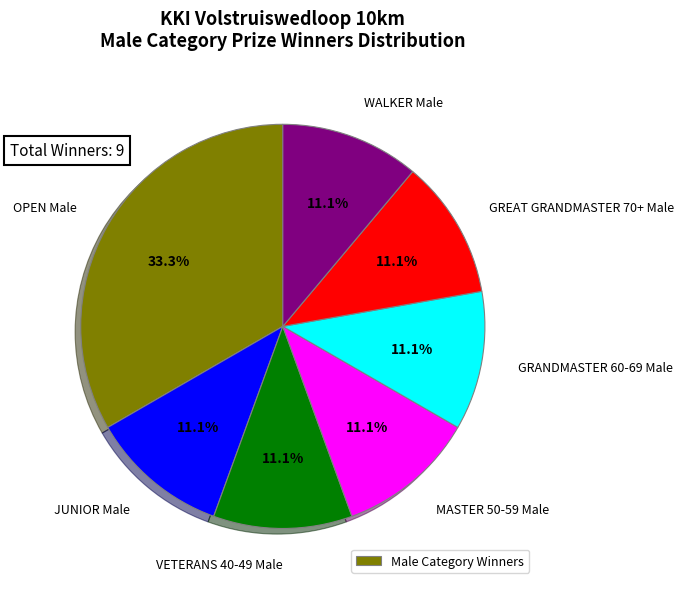

Is there any slice that represents more than half of the pie?

No